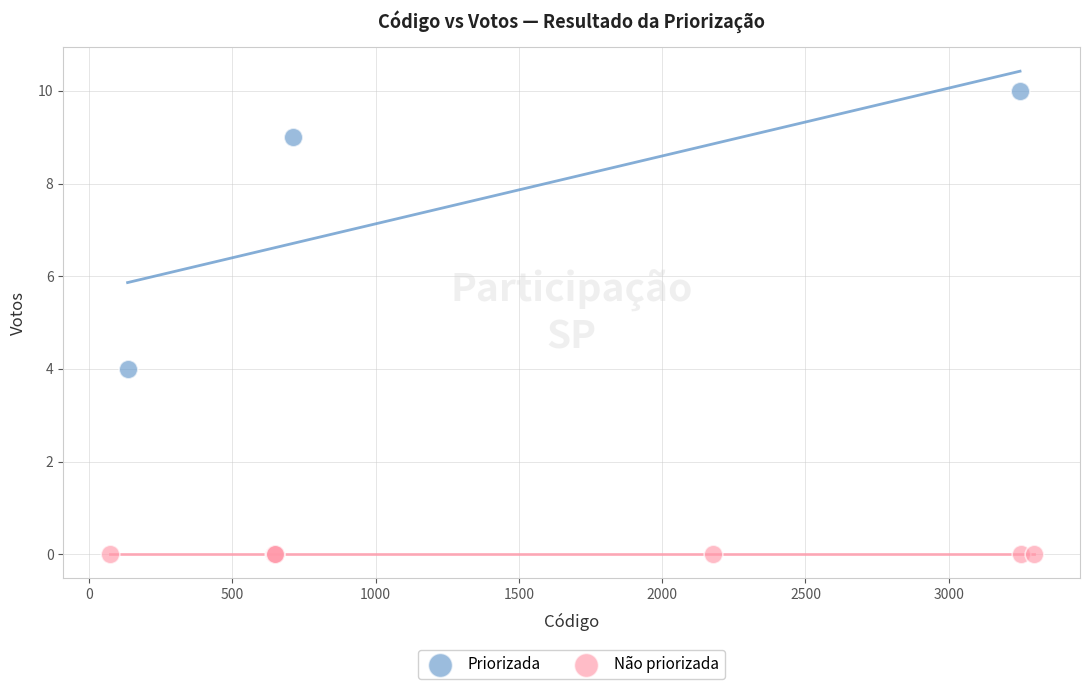

Which series reaches the minimum Y coordinate?

Não priorizada